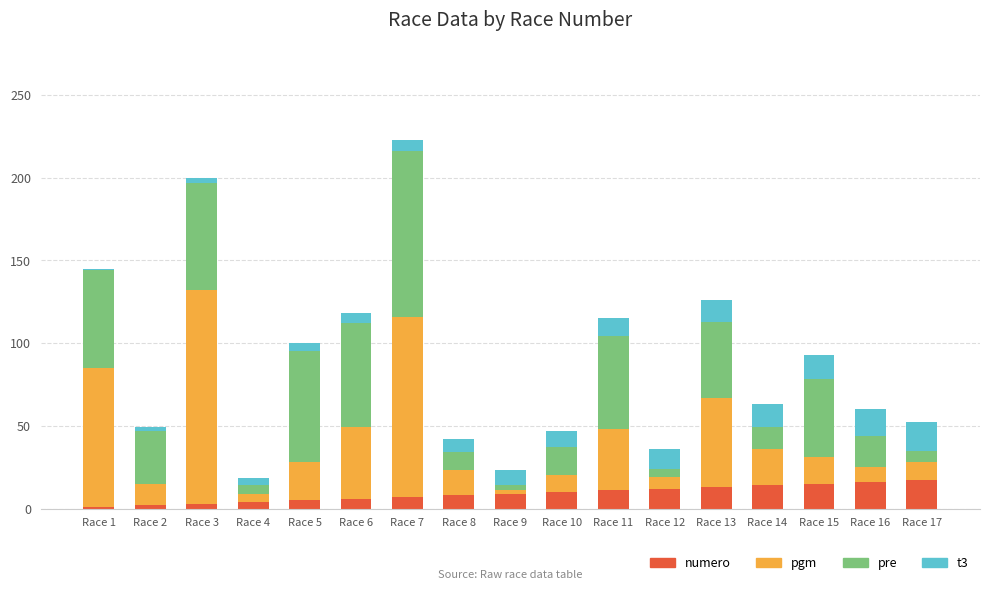

What is the maximum value for numero?

17.0